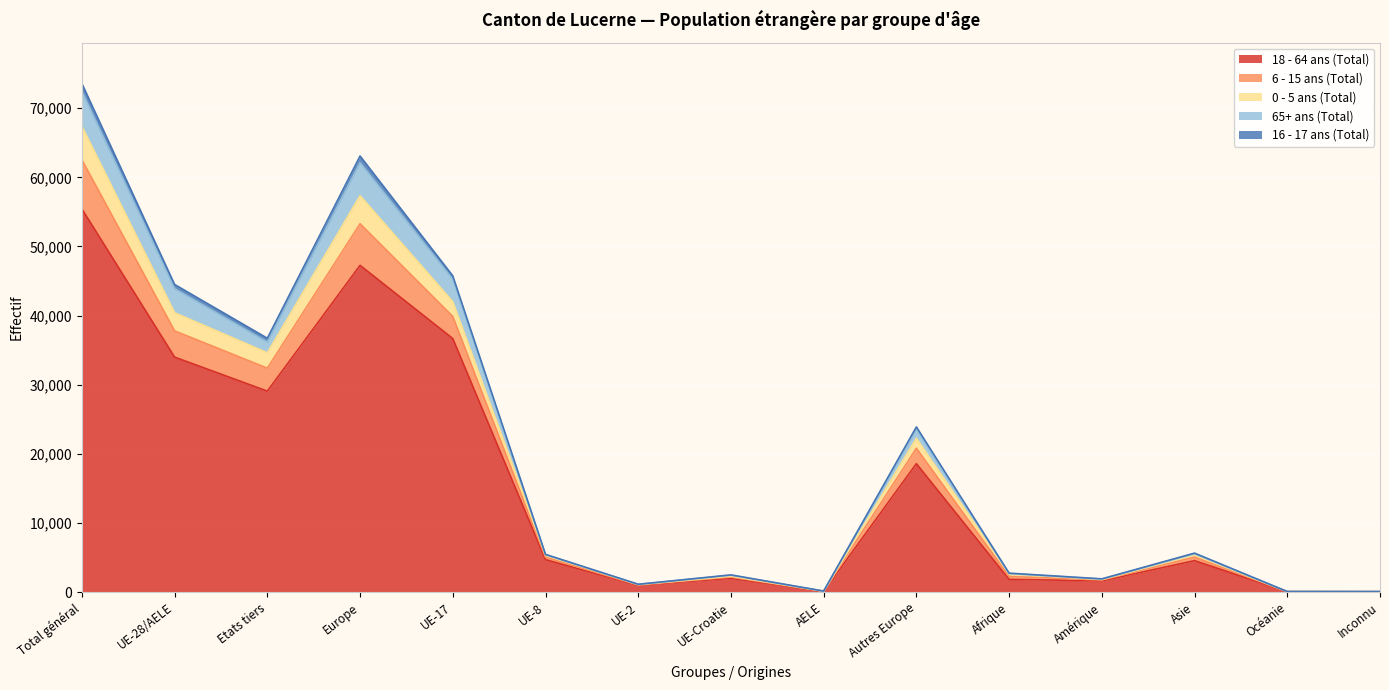

Which category has the highest value across all series?

Total général